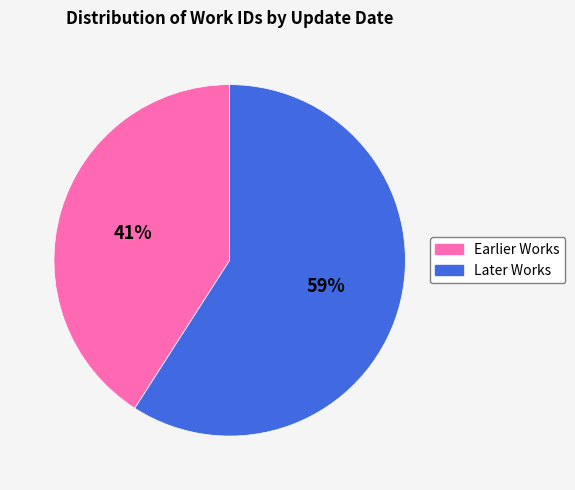

Is there a majority slice in this chart?

Yes